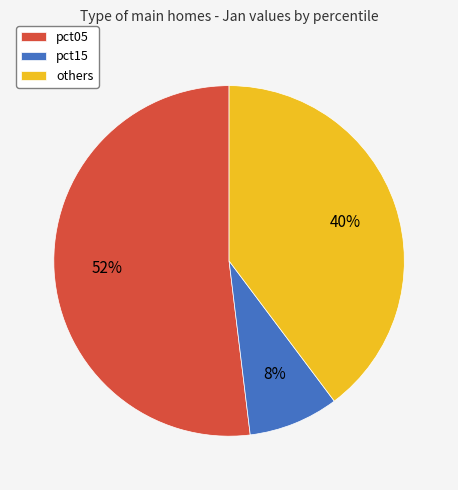

To the nearest percent, what is the difference between the largest and smallest slice percentages?

44%